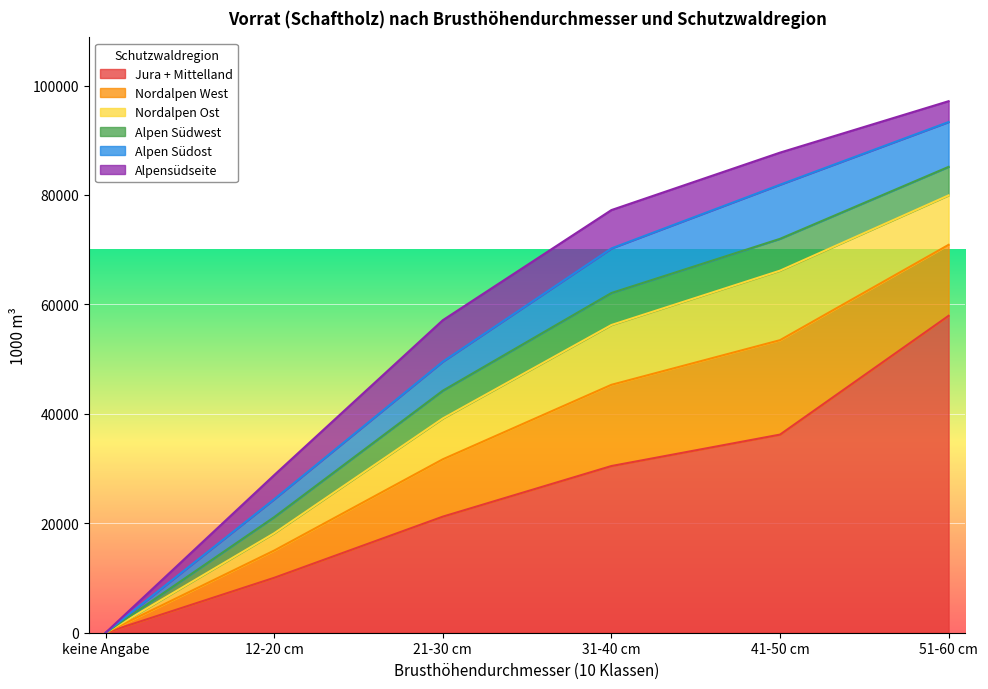

What is the label of the 6th point from the left?

51-60 cm